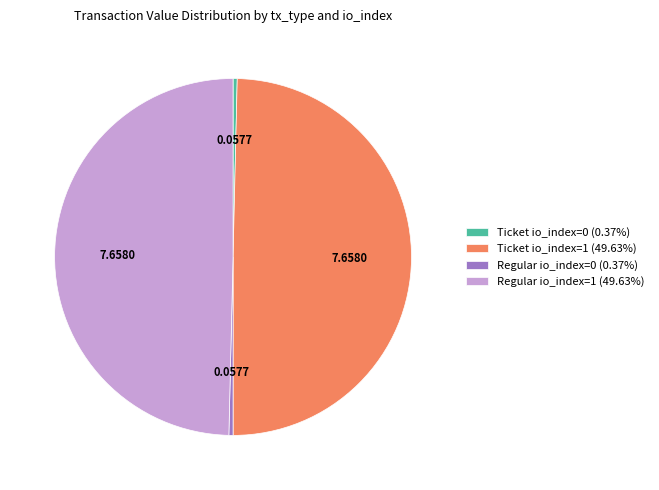

Count the number of slices in the pie.

4